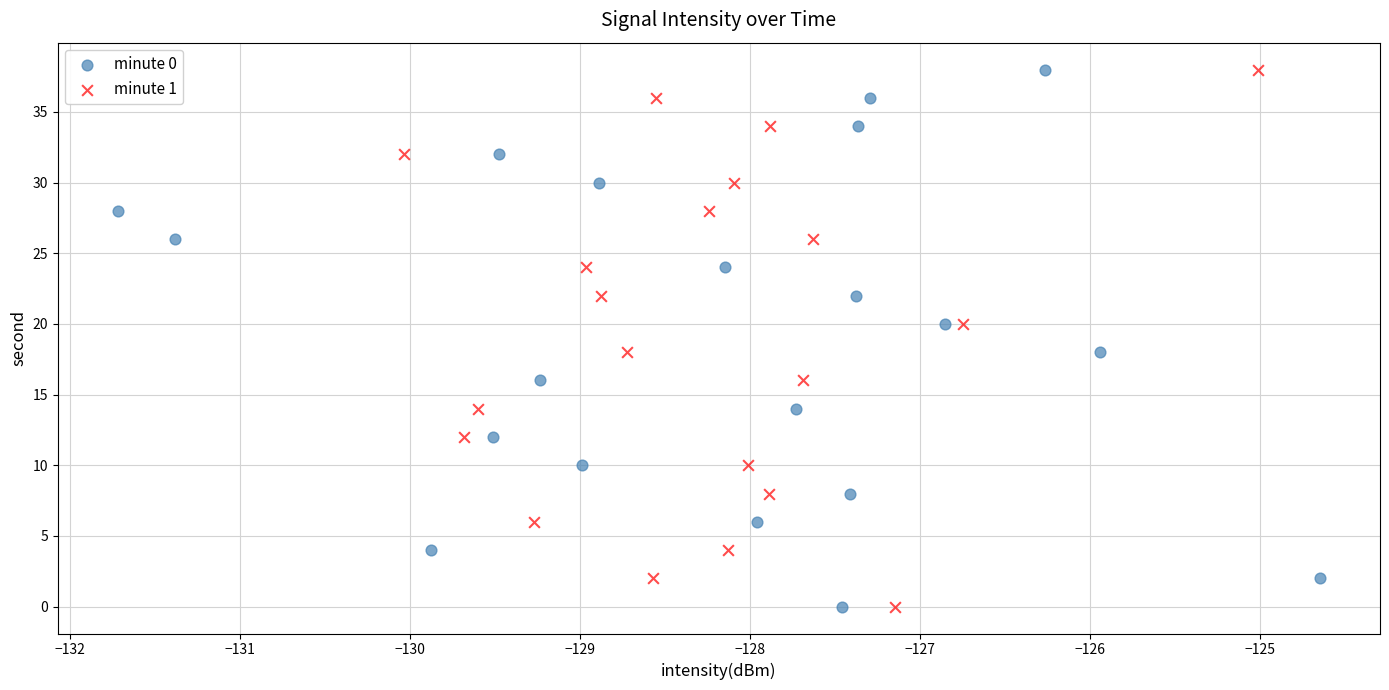

What are all the series names shown in the legend?

minute 0, minute 1